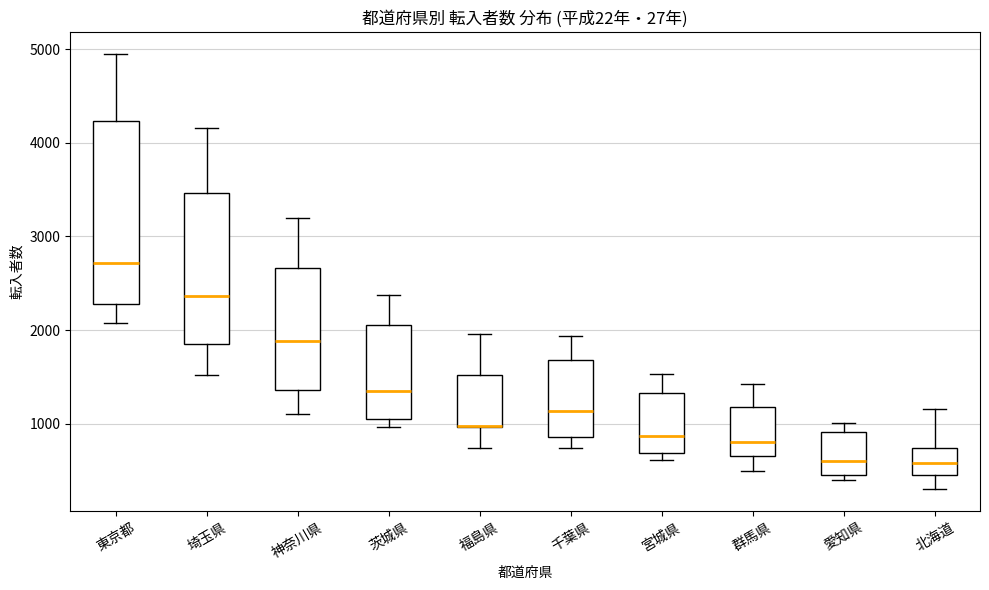

Where is the lower edge of the box for 群馬県 on the y-axis? The values are not printed on the chart, so give them approximately, as read against the axis.

700